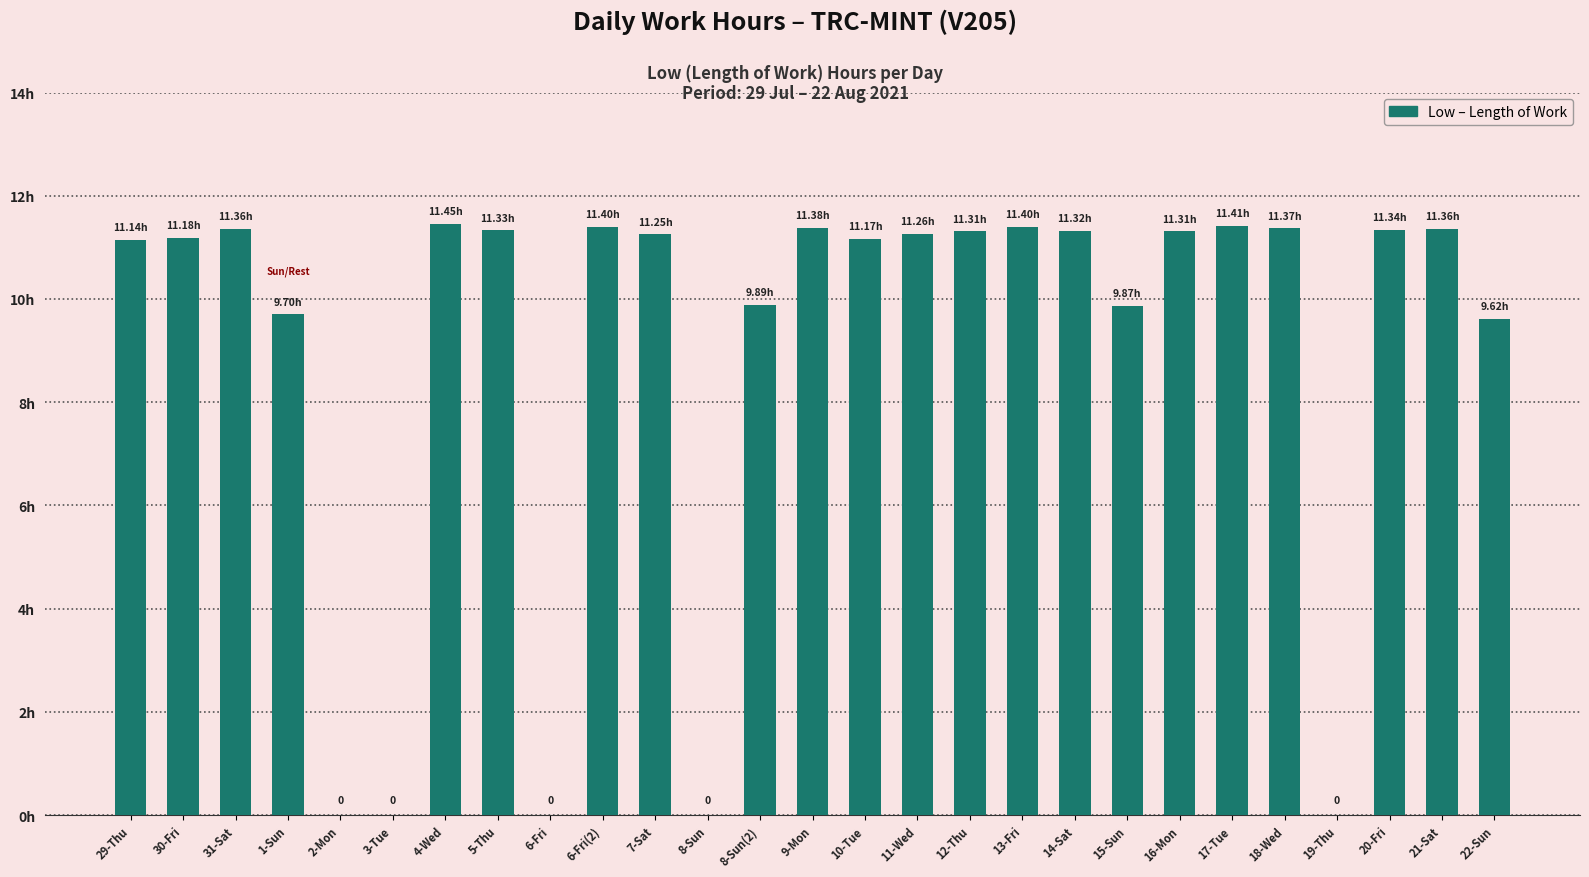

At which category does the chart reach its peak across all series?

4-Wed